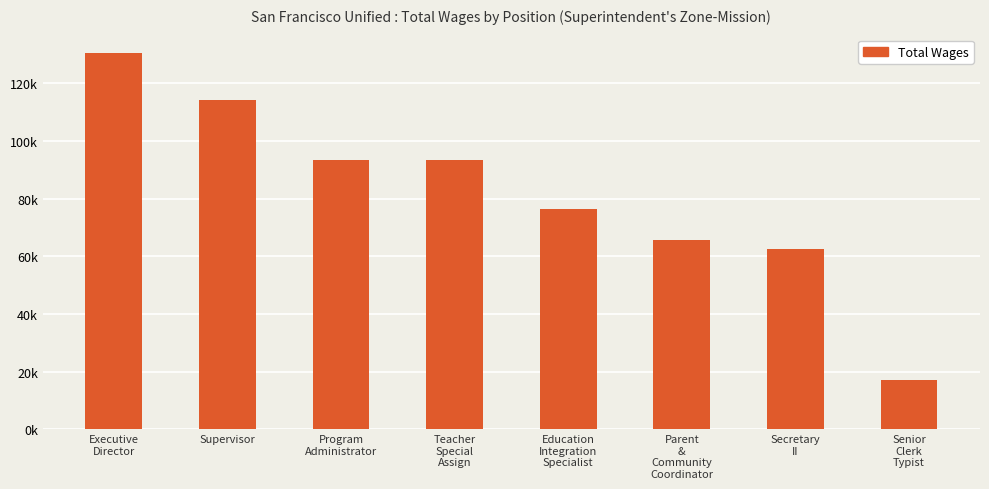

The chart shows a value of 93595 at Program
Administrator. True or false?

True